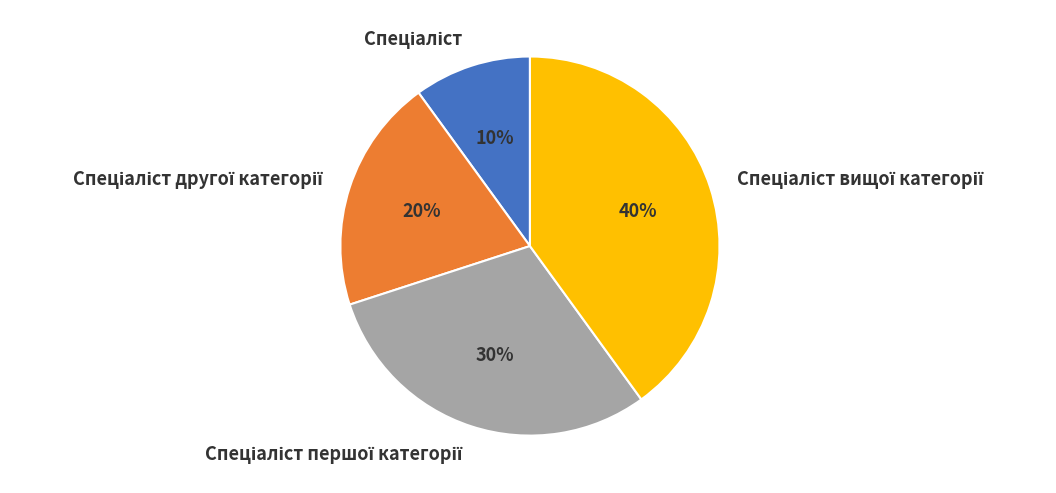

To the nearest percent, what is the difference between the largest and smallest slice percentages?

30%